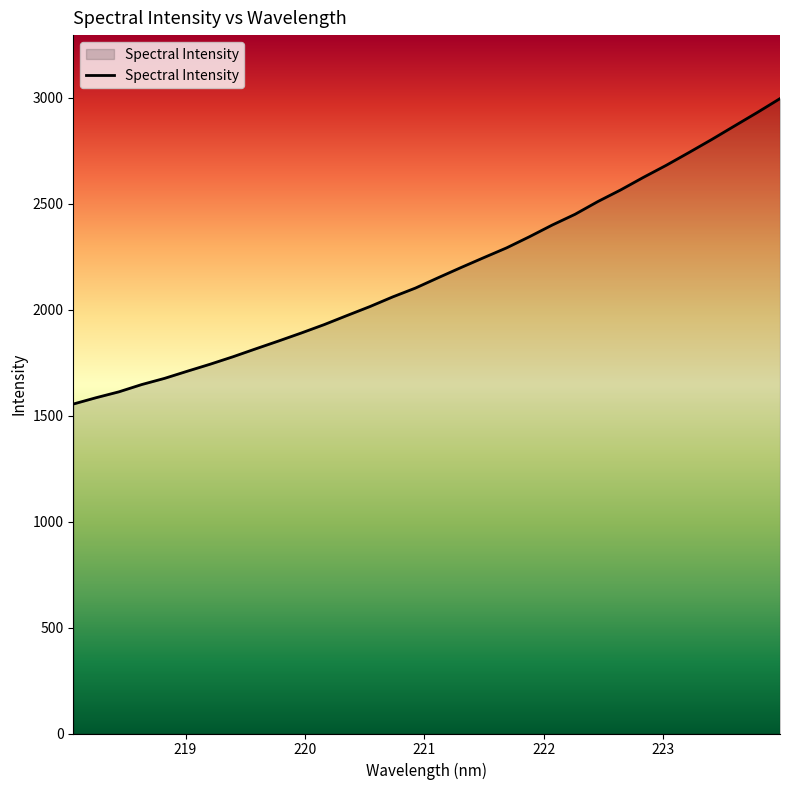

What is the minimum value shown in the chart?

1554.7